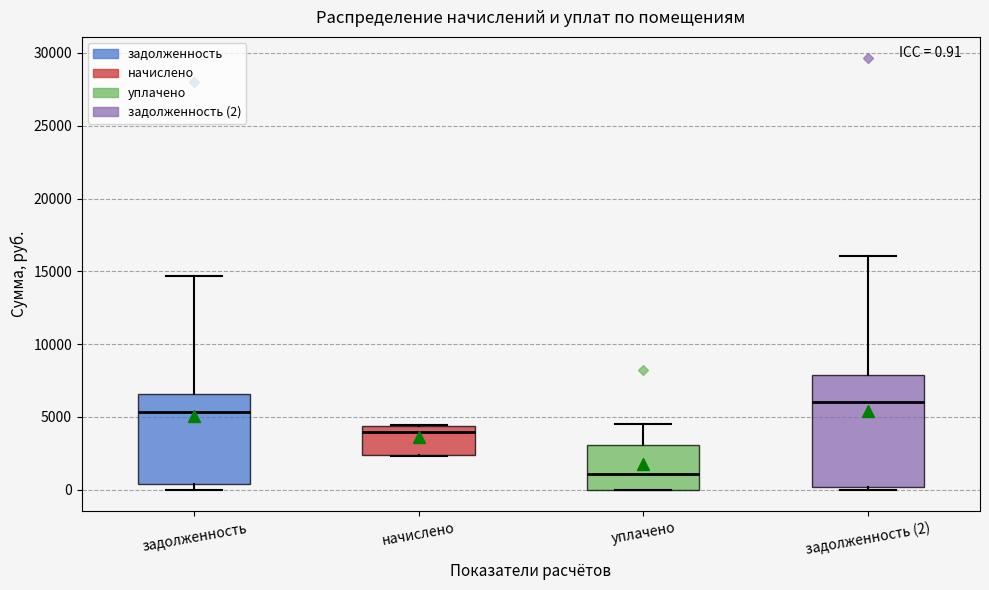

Which box is the tallest, from its lower edge to its upper edge?

задолженность (2)